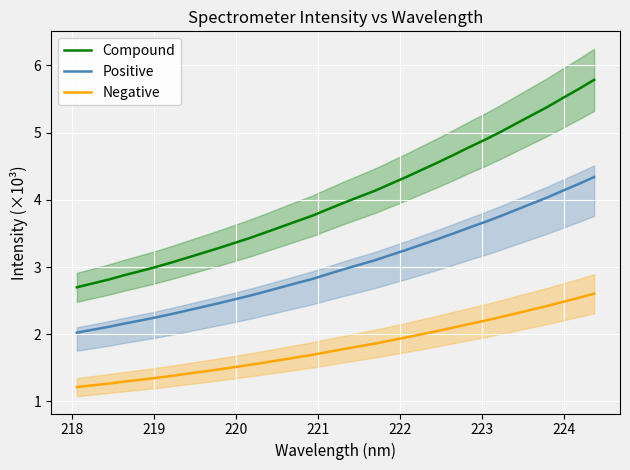

True or false: Negative and Compound cross at least once.

False